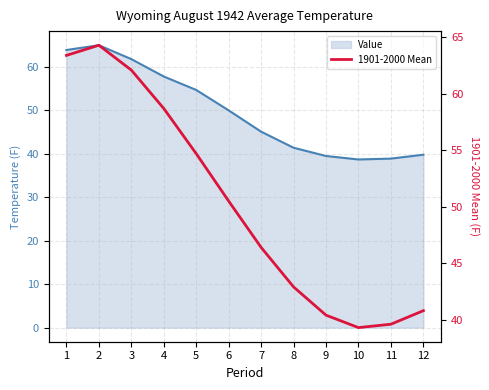

What is the difference between the maximum and minimum values?

25.0